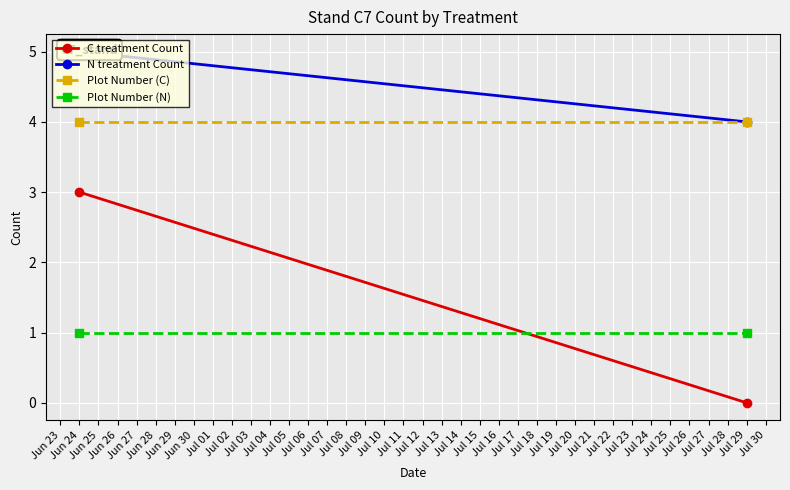

Reading left to right, extract all data points from this chart.

C treatment Count: 3	0
N treatment Count: 5	4
Plot Number (C): 4	4
Plot Number (N): 1	1